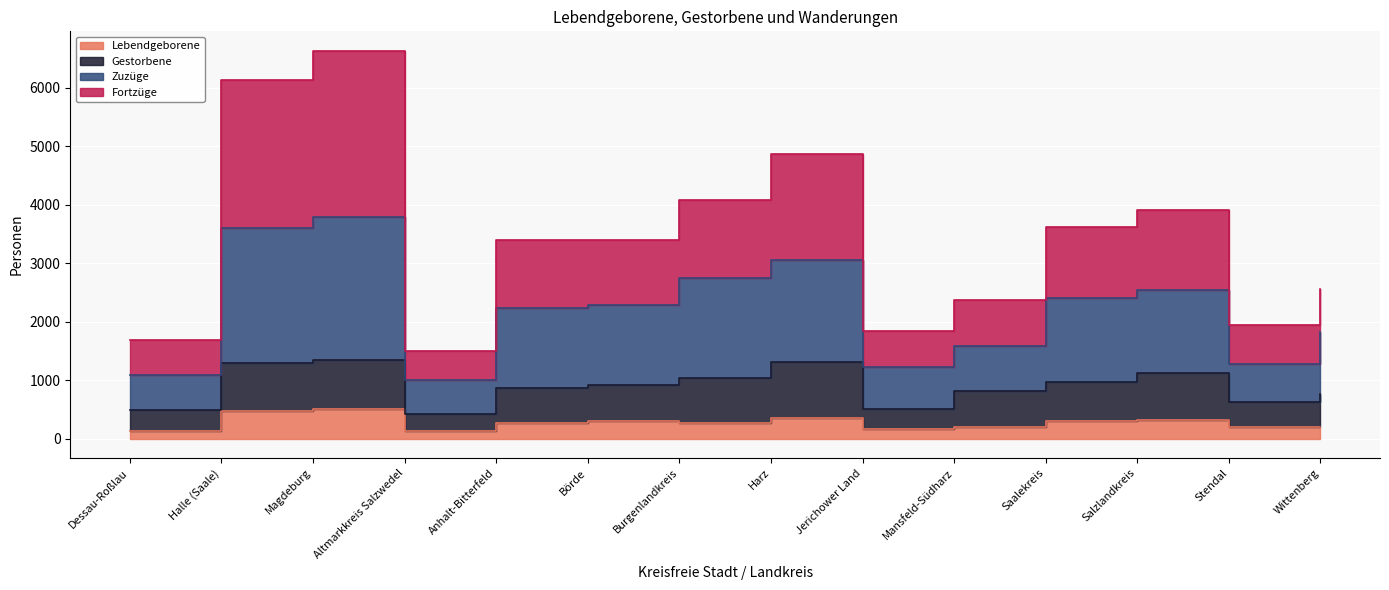

At which category is the sum across all series the highest?

Magdeburg